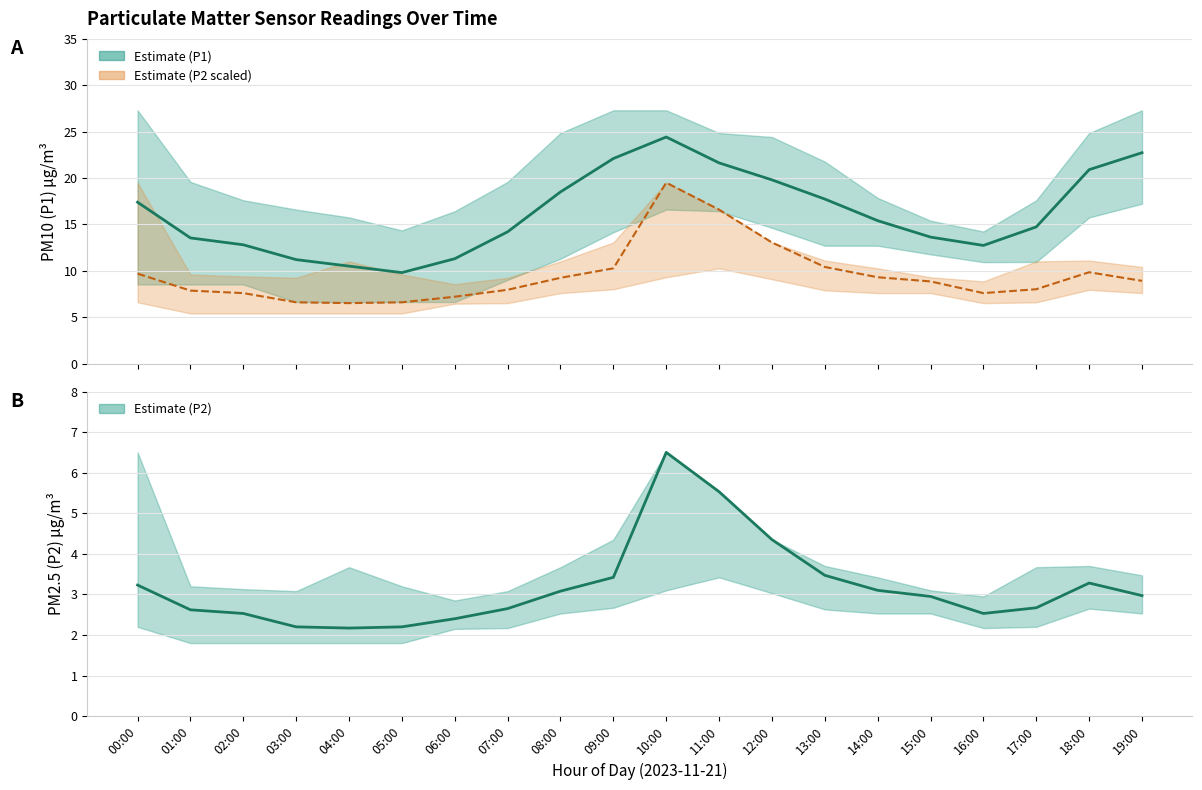

What is the spread (max minus min) of values at 18:00?

17.6